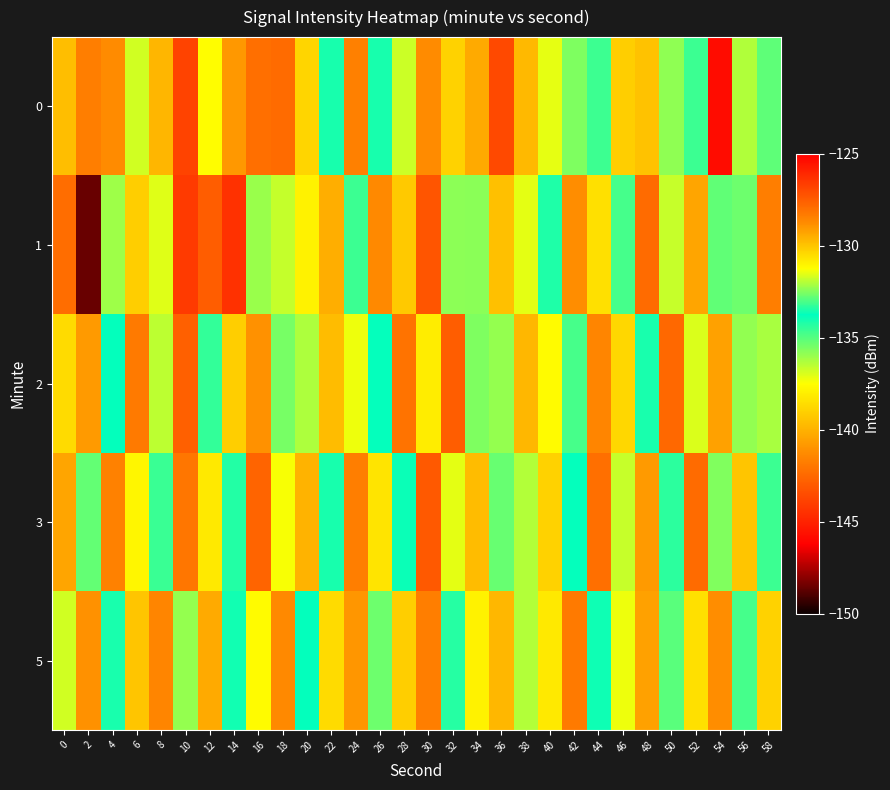

What is the spread (max minus min) of values at 42?

7.3